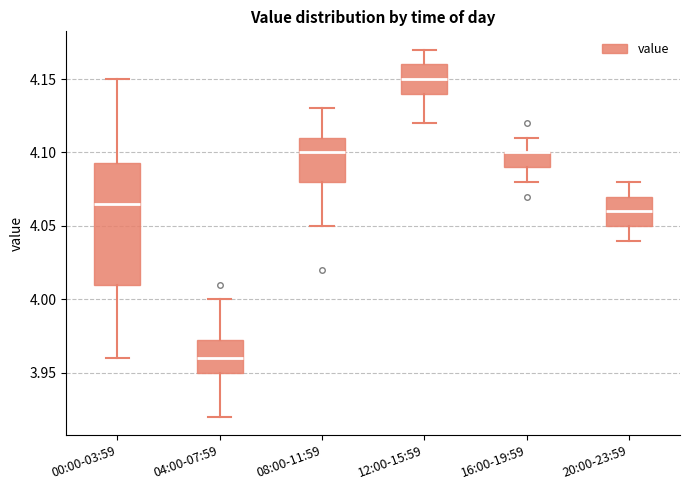

Reading left to right, transcribe this box plot: for each box, give where its median line is, the range the box spans, and where its two whiskers end, as read against the y-axis. The values are not printed on the chart, so give them approximately, as read against the axis.

00:00-03:59: median 4.065, box 4.010 to 4.095, whiskers 3.960 to 4.150
04:00-07:59: median 3.960, box 3.950 to 3.975, whiskers 3.920 to 4.000
08:00-11:59: median 4.100, box 4.080 to 4.110, whiskers 4.050 to 4.130
12:00-15:59: median 4.150, box 4.140 to 4.160, whiskers 4.120 to 4.170
16:00-19:59: median 4.100 (drawn on the box's upper edge), box 4.090 to 4.100, whiskers 4.080 to 4.110
20:00-23:59: median 4.060, box 4.050 to 4.070, whiskers 4.040 to 4.080